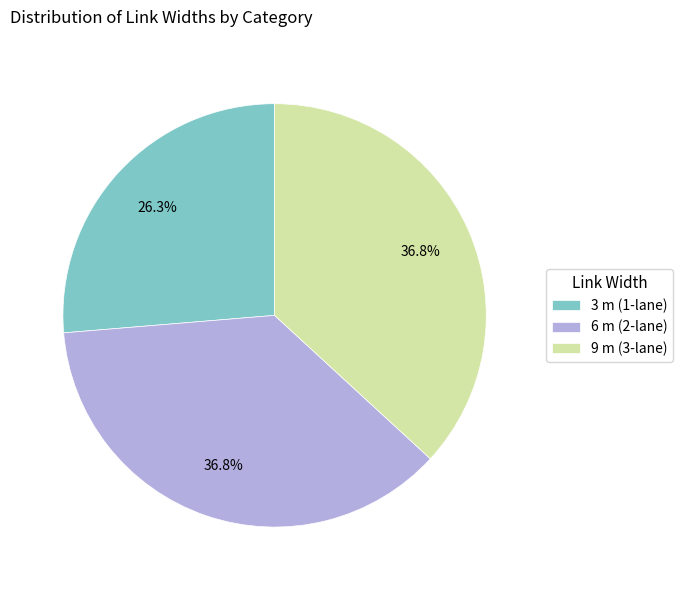

Which slice is the smallest?

3 m (1-lane)